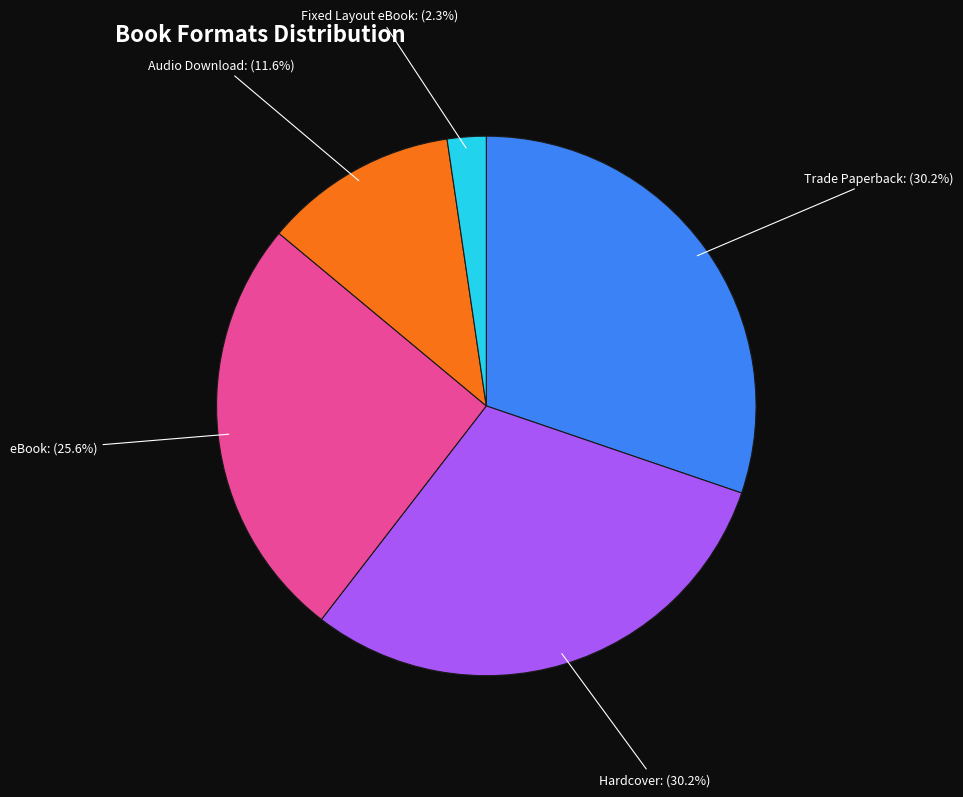

Which category has the smallest portion of the pie?

Fixed Layout eBook